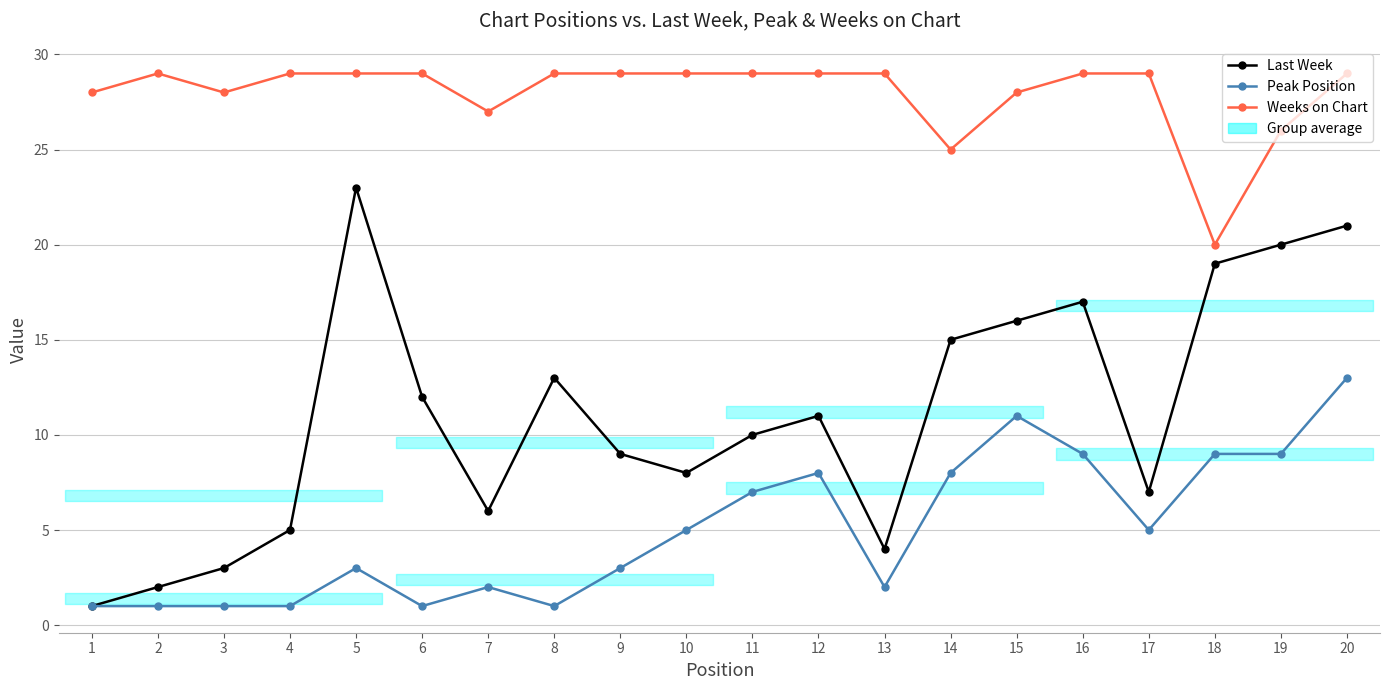

In Peak Position, how many points are higher than both neighbors (excluding endpoints)?

4